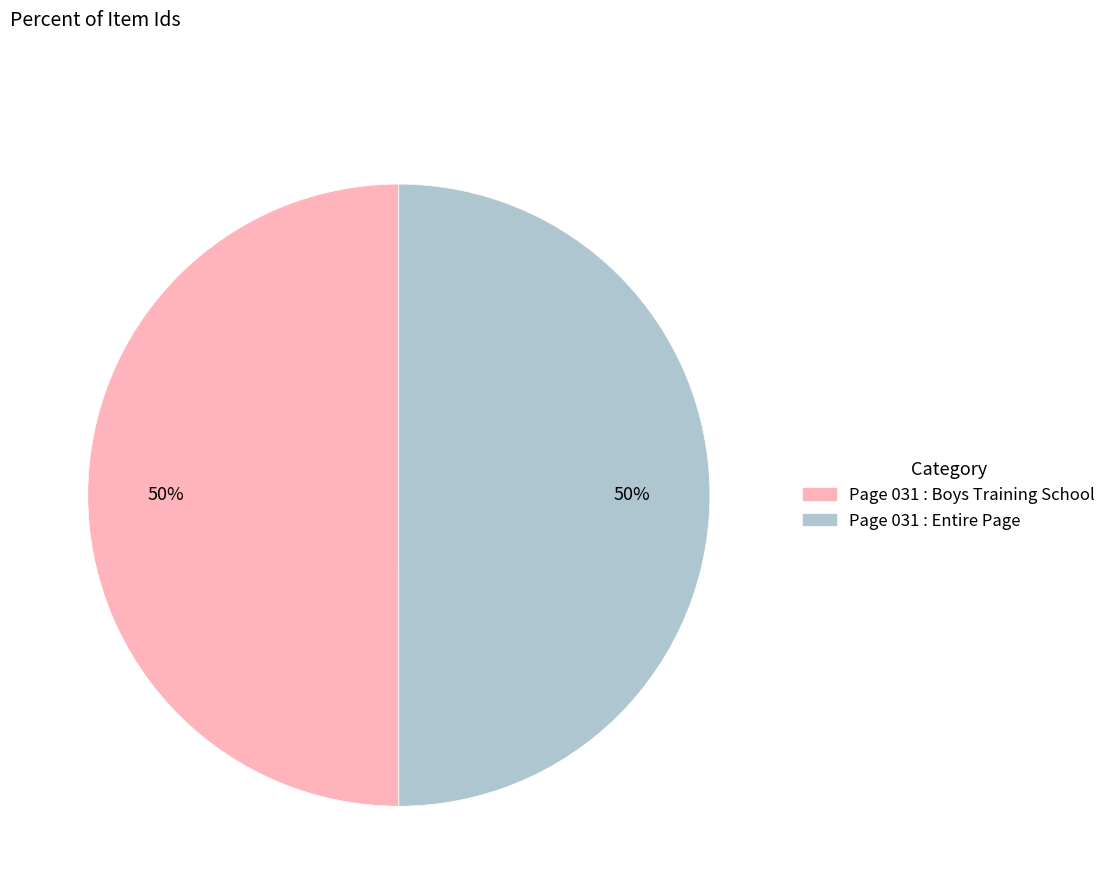

To the nearest percent, what is the average slice percentage?

50%